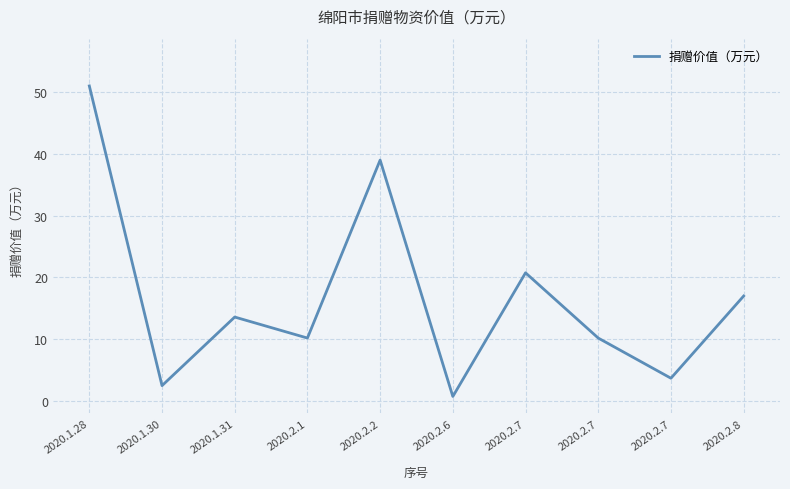

Does the chart display data point markers on the line(s)?

No